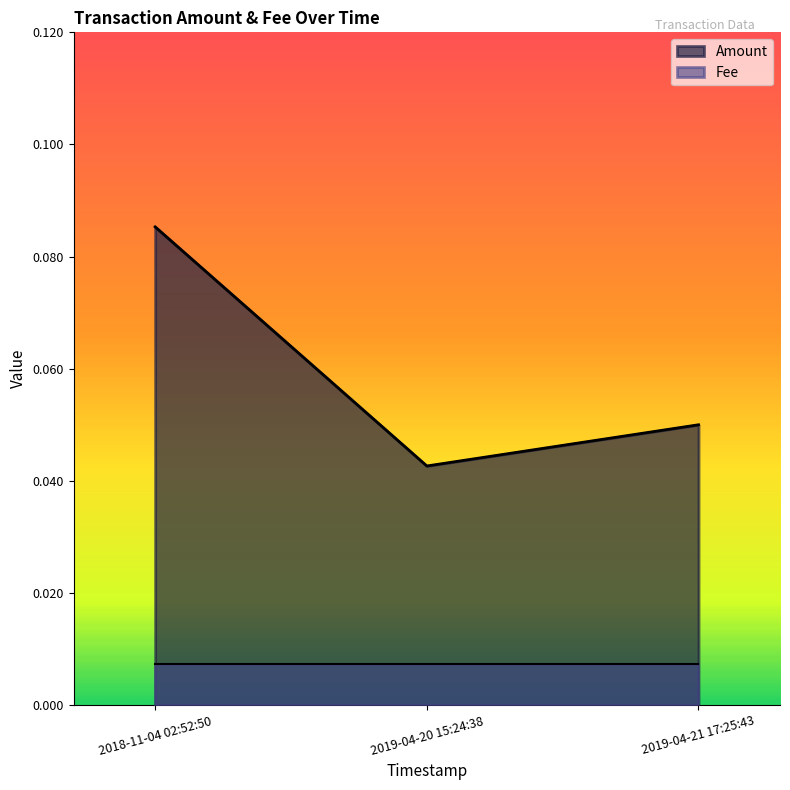

Where is the data nearest to the value 0?

2019-04-20 15:24:38